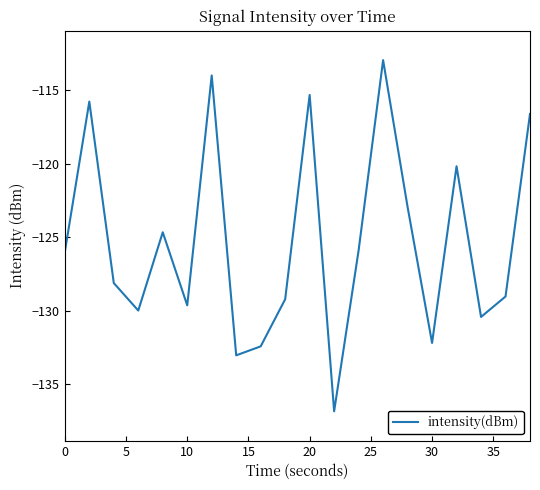

What is the greatest value displayed?

-113.0